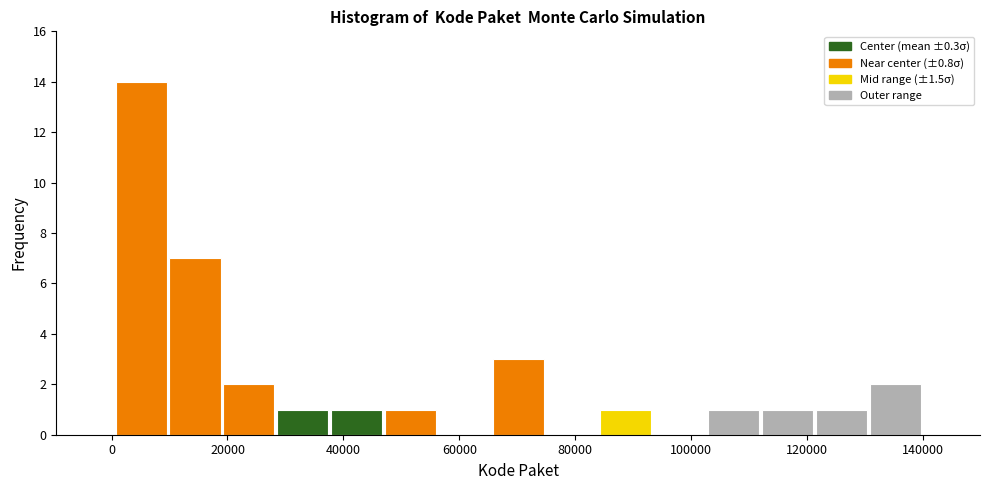

Reading left to right, list every bar in this chart as the range it spans on the x-axis followed by its height. Neither the bar edges nor the heights are printed on the chart, so give them approximately, as read against the axes.

0 to 10000: 14
10000 to 20000: 7
20000 to 28000: 2
28000 to 38000: 1
38000 to 46000: 1
46000 to 56000: 1
56000 to 66000: 0
66000 to 74000: 3
74000 to 84000: 0
84000 to 94000: 1
94000 to 102000: 0
102000 to 112000: 1
112000 to 122000: 1
122000 to 130000: 1
130000 to 140000: 2